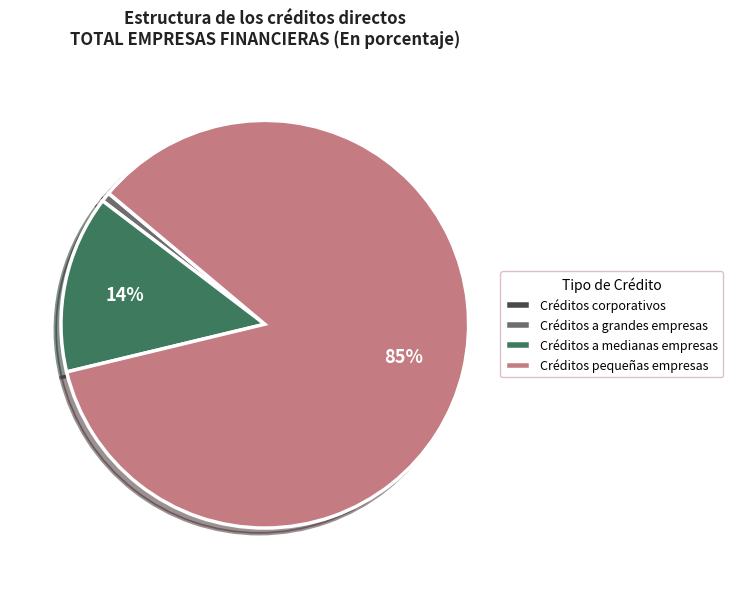

True or false: Créditos a grandes empresas accounts for 11% of the total.

False